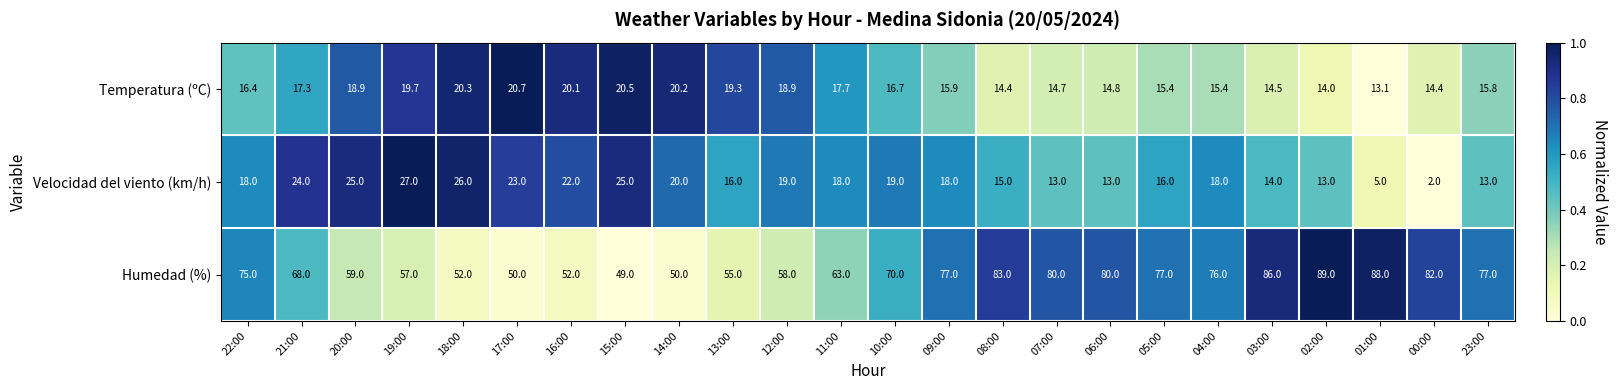

Rank the series at 19:00 from lowest to highest value.

Temperatura (ºC), Velocidad del viento (km/h), Humedad (%)